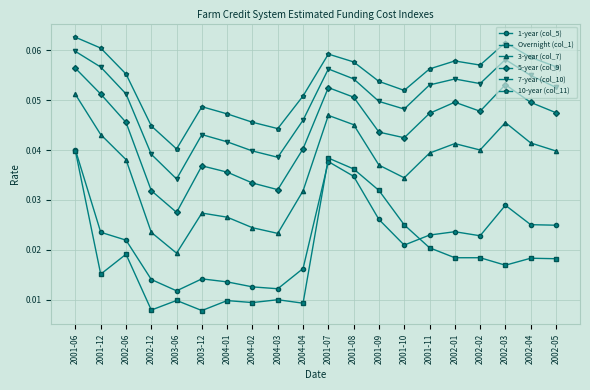

The 10-year (col_11) series shows 0.1 at 2003-06. True or false?

False